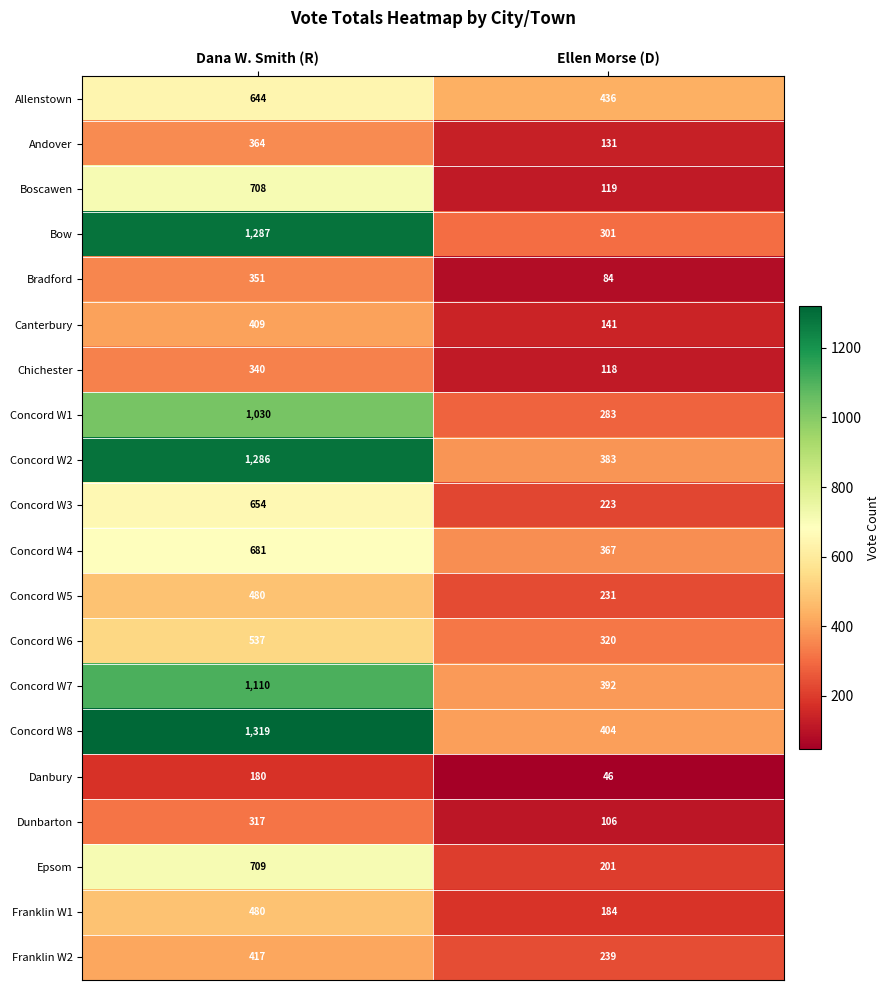

Which series has the largest range (max minus min)?

Bow